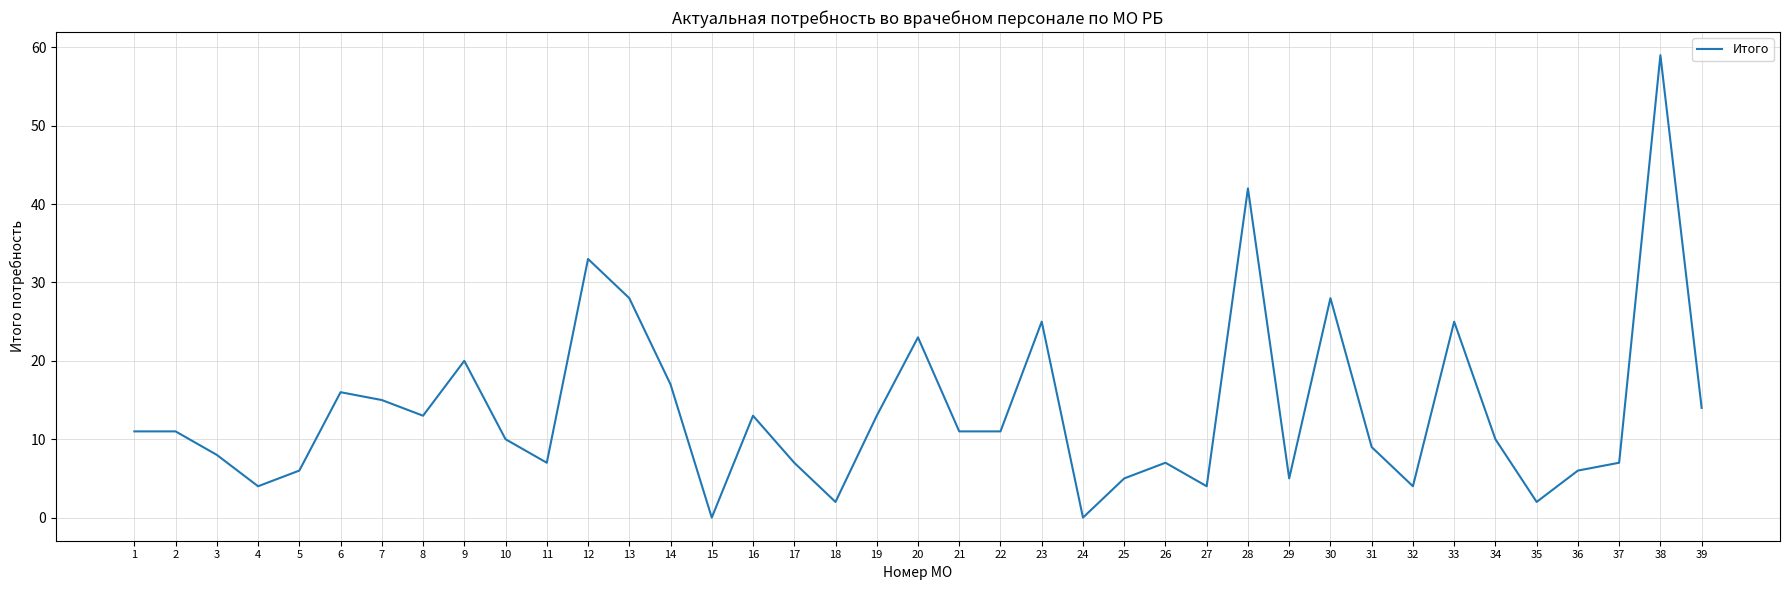

Is it true that the value at 25 is 7?

False